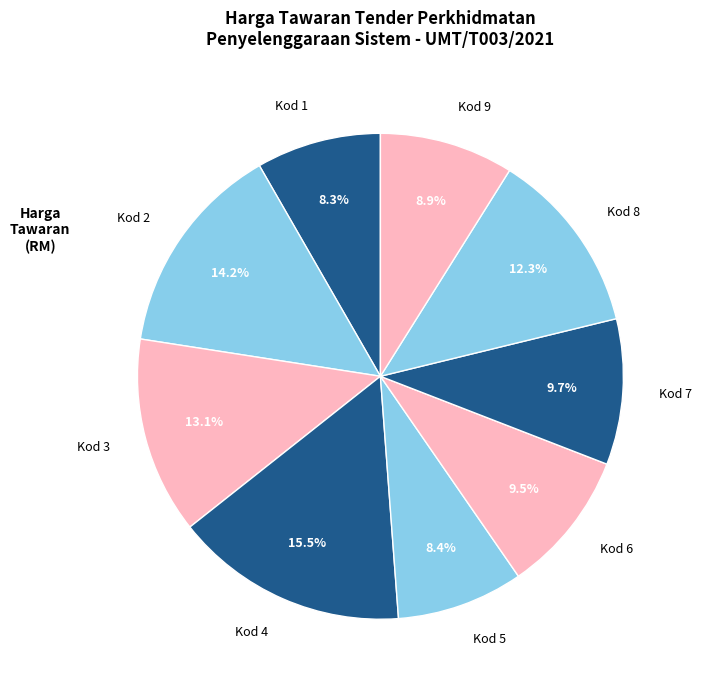

What is the ratio of the value at Kod 3 to the value at Kod 6?

1.4